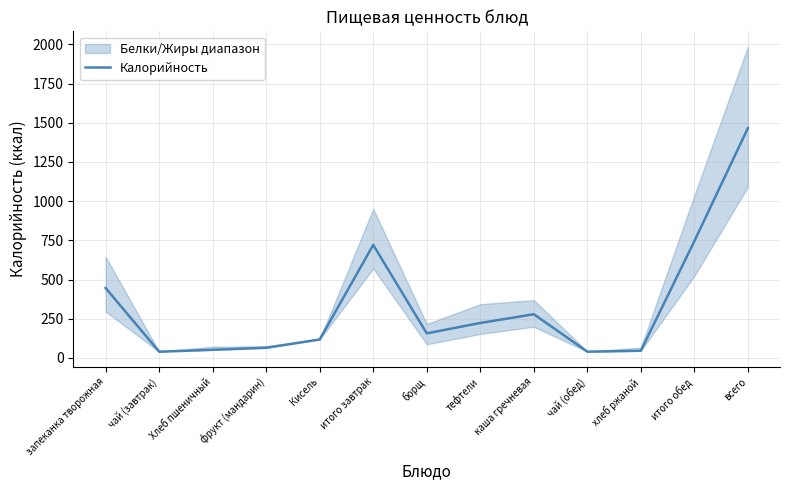

Reading left to right, list all the values displayed in this chart.

запеканка творожная=446	чай (завтрак)=40	Хлеб пшеничный=52	фрукт (мандарин)=65	Кисель=118	итого завтрак=721	борщ=157	тефтели=223	каша гречневая=279	чай (обед)=40	хлеб ржаной=46	итого обед=745	всего=1466